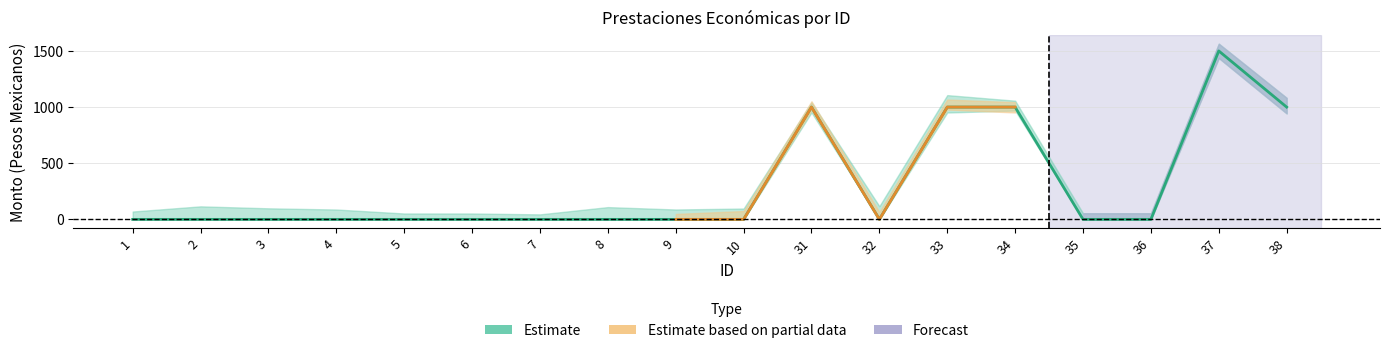

What is the approximate value at 37, to the nearest 50?

1500